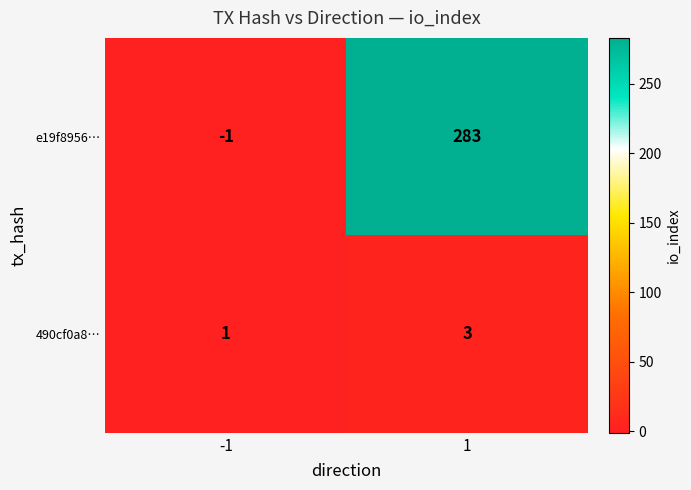

Rank the series by their average value, from lowest to highest.

490cf0a8…, e19f8956…